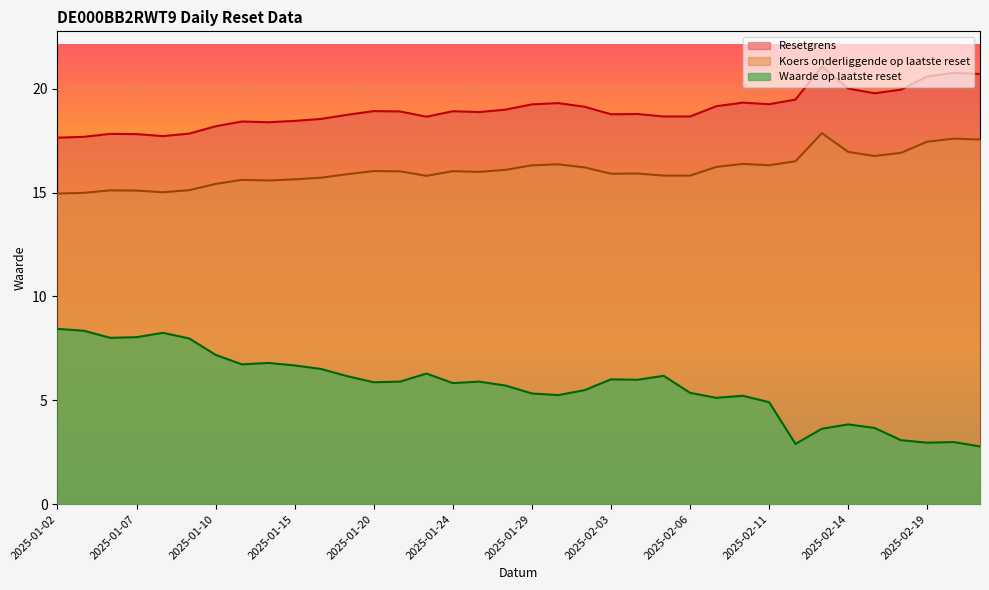

What is the sum of all Waarde op laatste reset values?

205.3